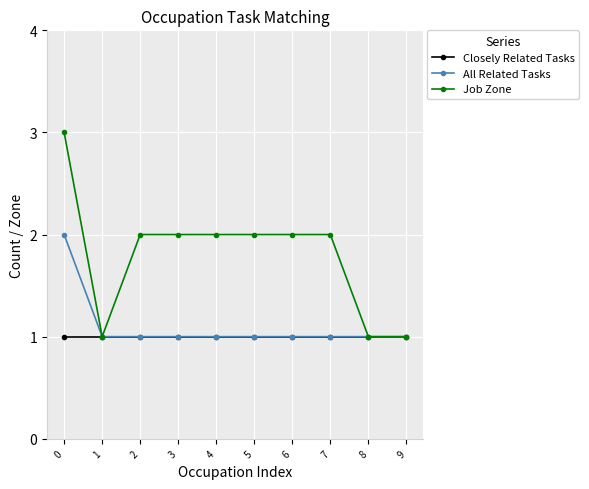

What is the highest value of the All Related Tasks series?

2